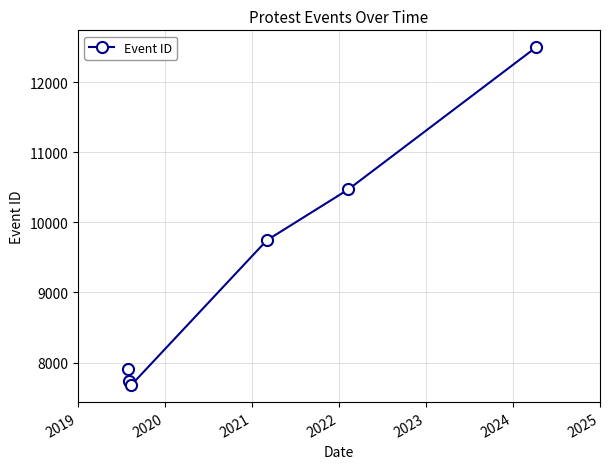

Reading left to right, what are all the values shown in this chart?

7907	7736	7676	9745	10471	12501